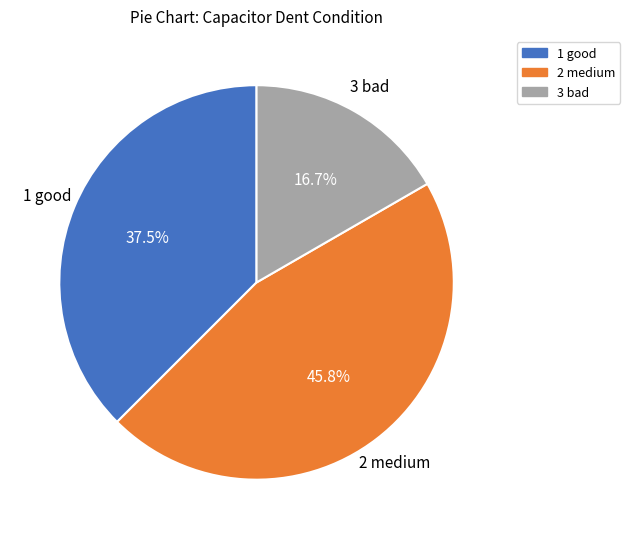

How many segments does this pie chart have?

3